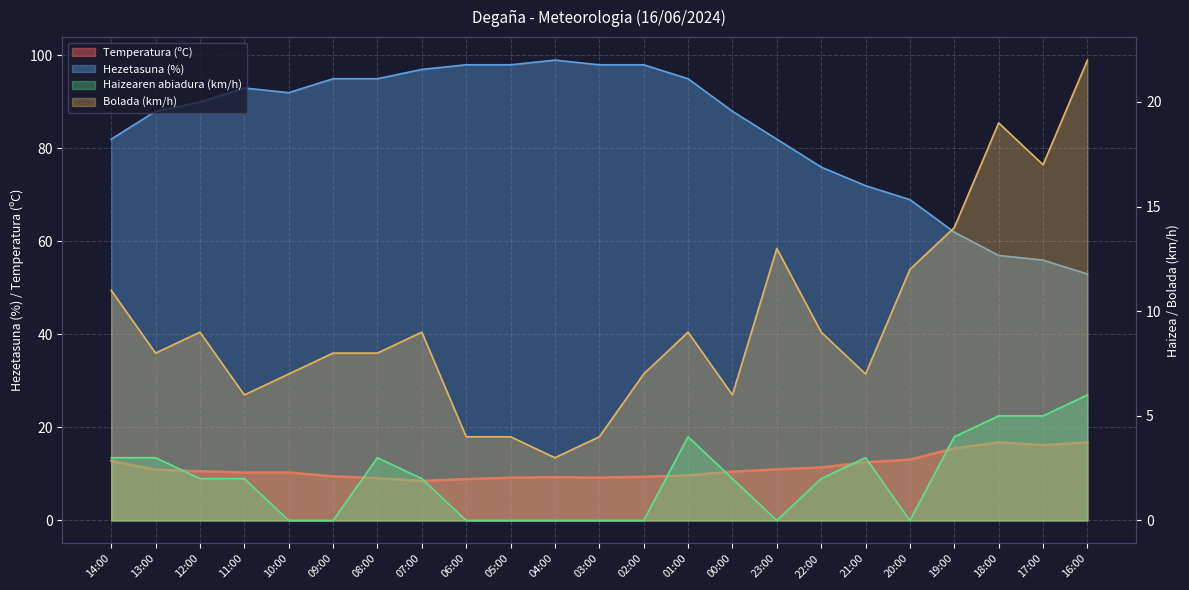

How many data points in Hezetasuna (%) are less than 90?

11